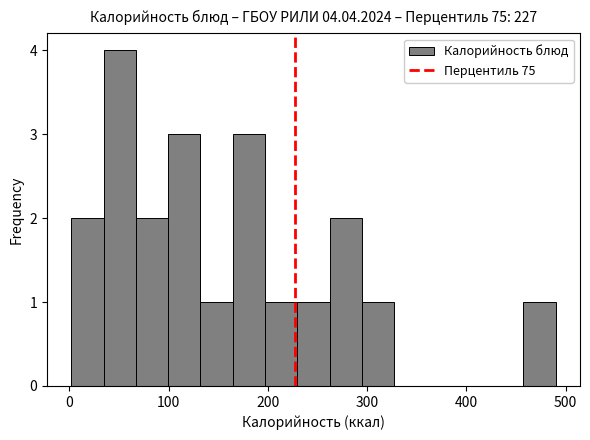

Read against the x-axis, roughly where is the centre of the tallest bar?

50